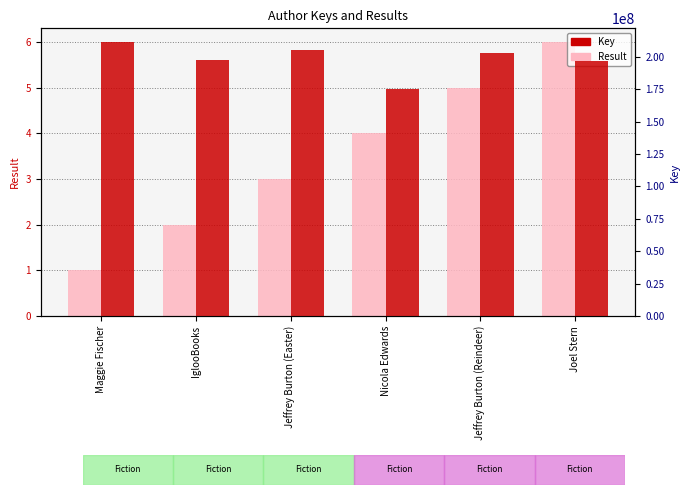

How many bars are there in total?

12